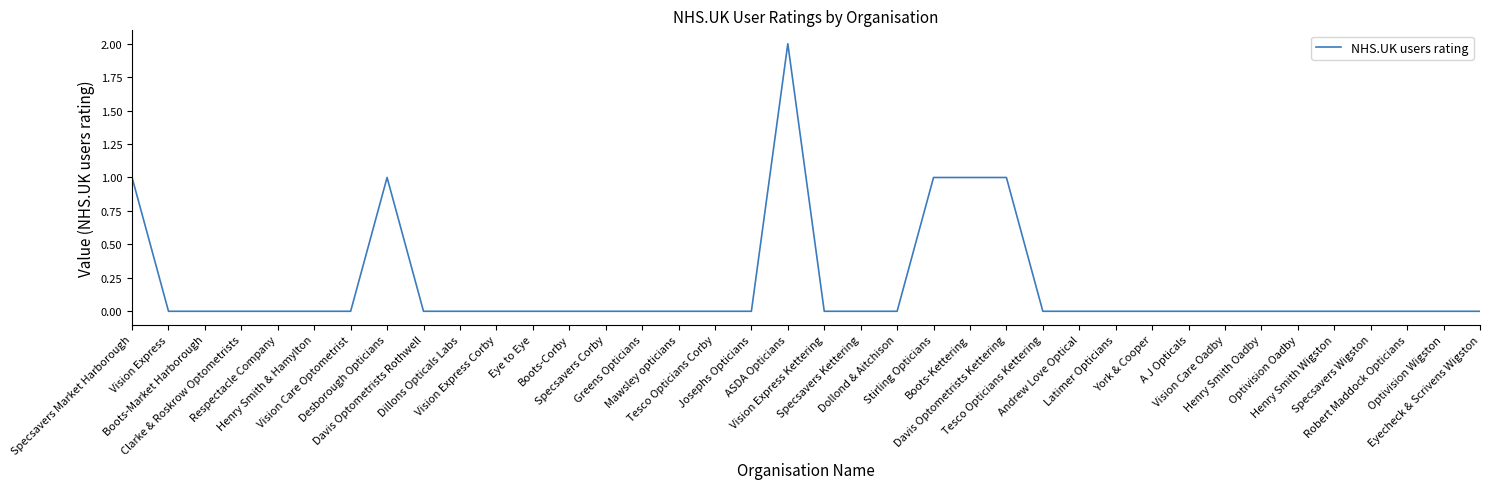

True or false: the data shows 0 at Greens Opticians.

True